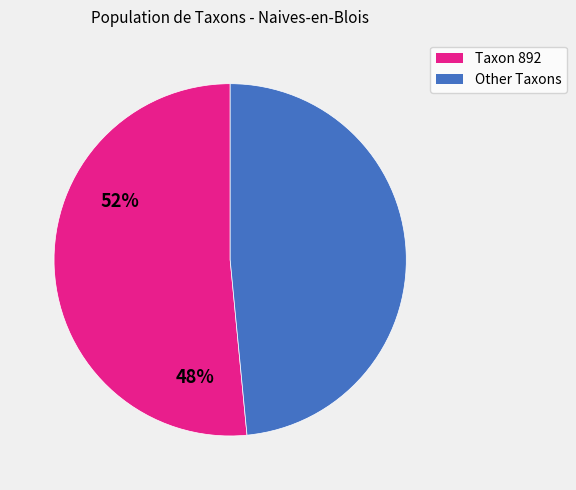

Does any single category account for the majority?

Yes